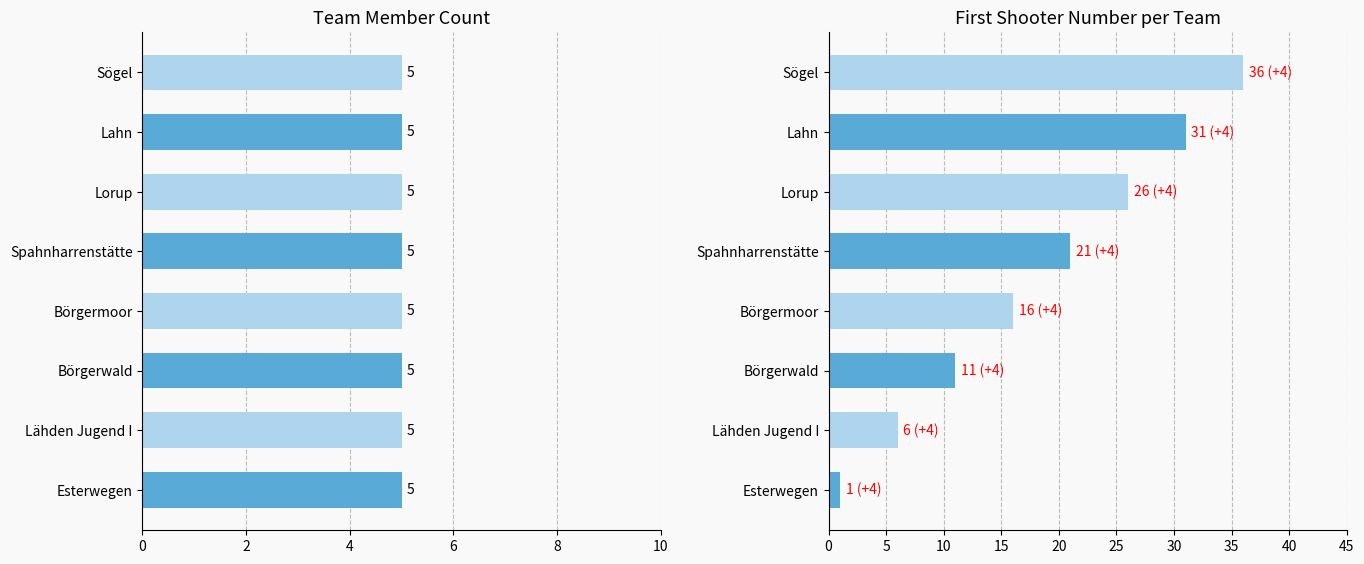

Which series has the largest range (max minus min)?

First Shooter Index